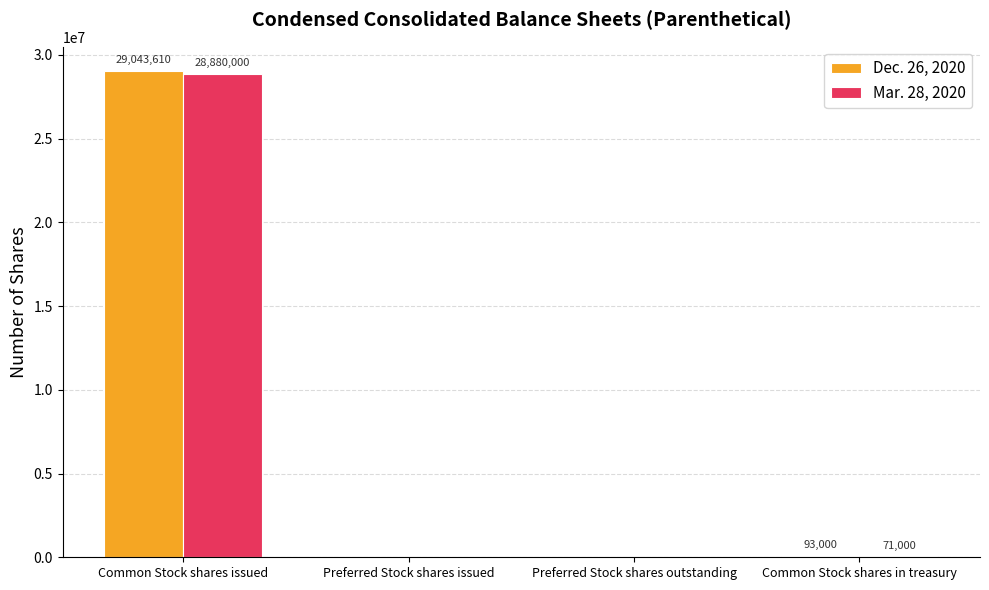

Are the bars horizontal?

No